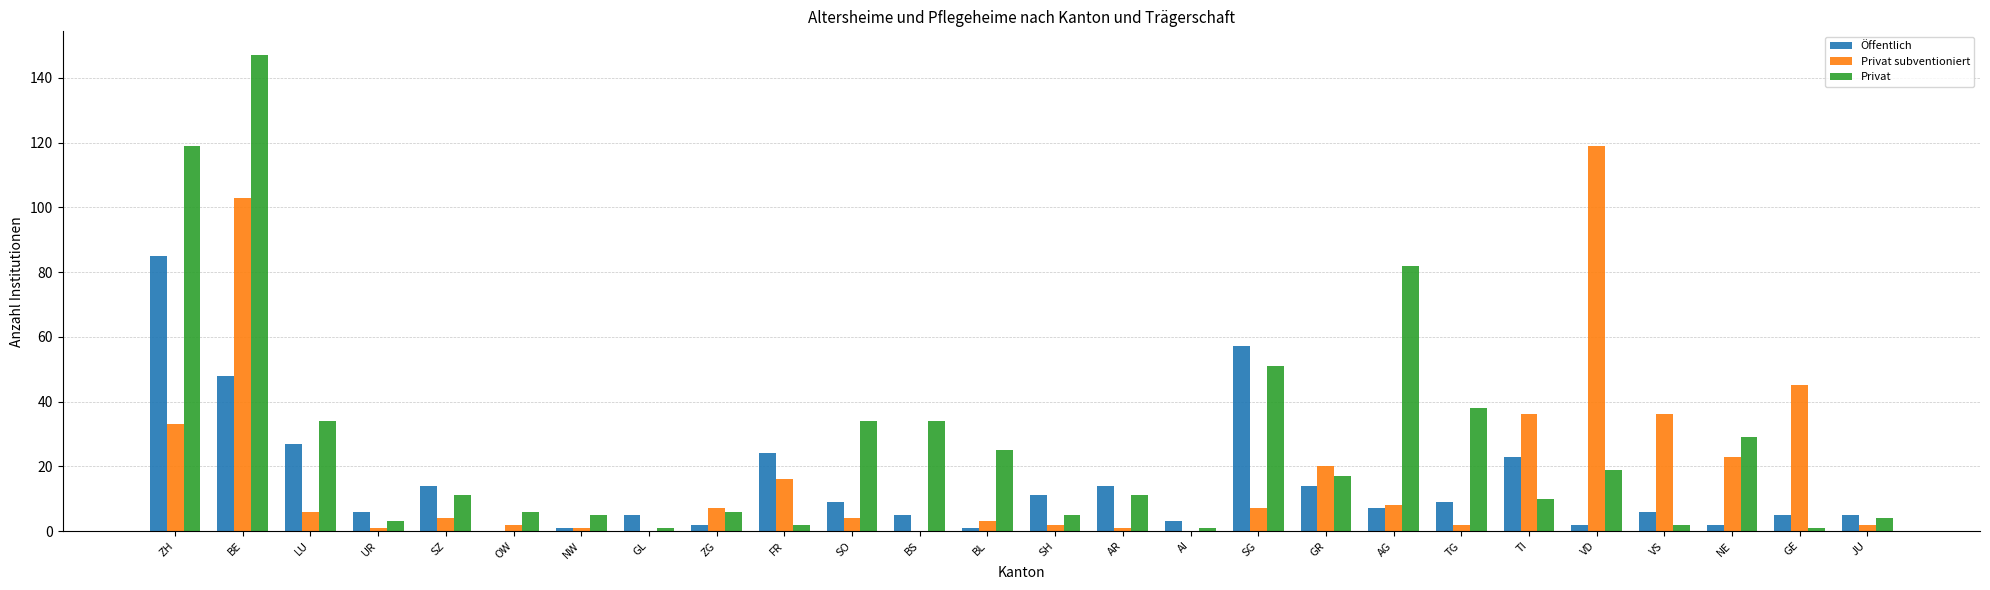

What is the difference between the Privat subventioniert values at GE and TG?

43